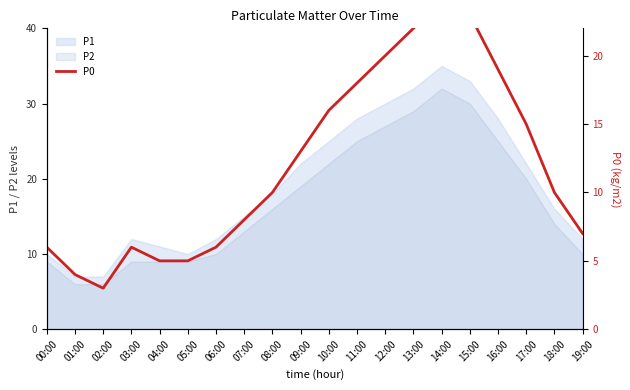

How many points are higher than both their immediate neighbors (excluding endpoints)?

2